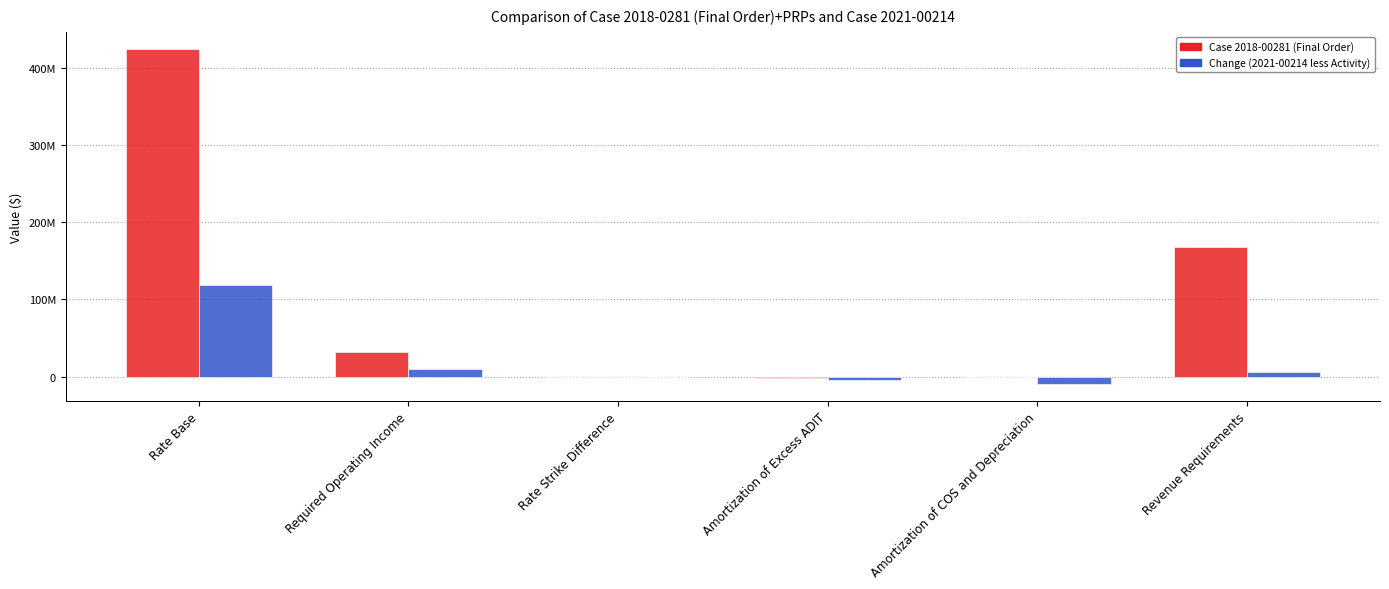

Is it true that Case 2018-00281 (Final Order) equals 168045757.7 at Revenue Requirements?

True